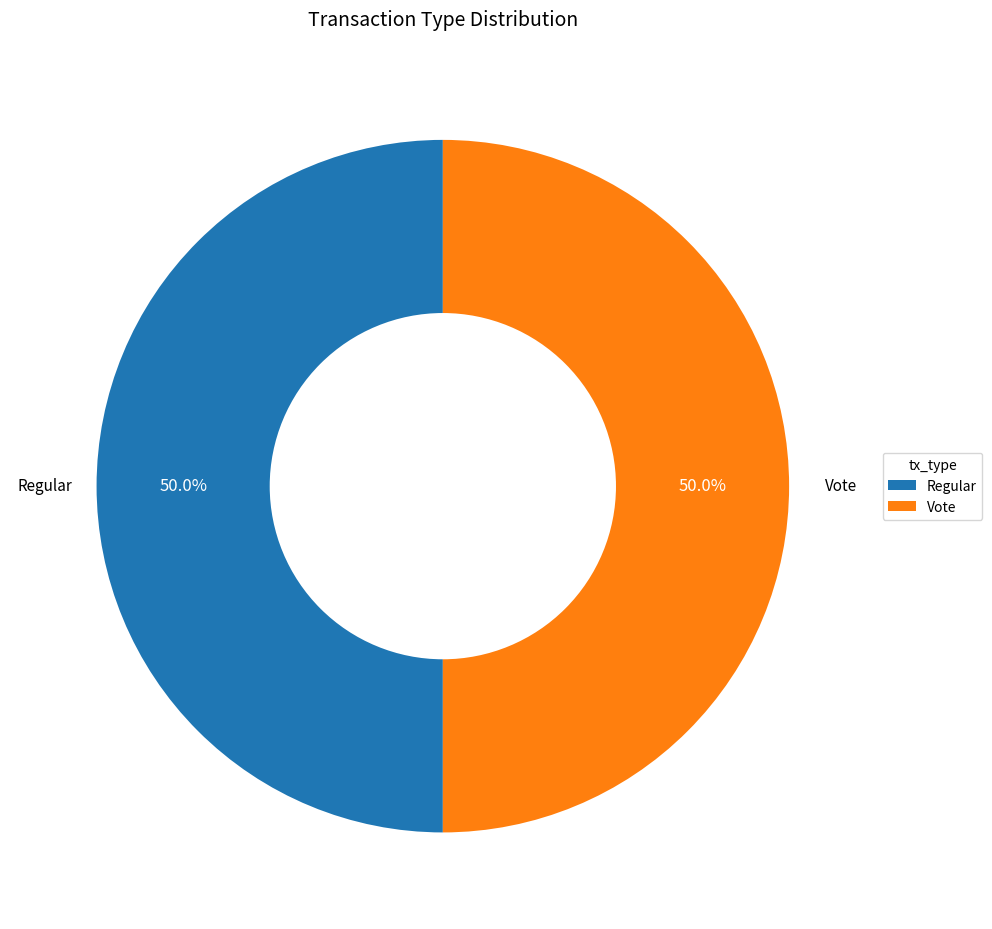

What percentage is NOT represented by Vote?

50.0%